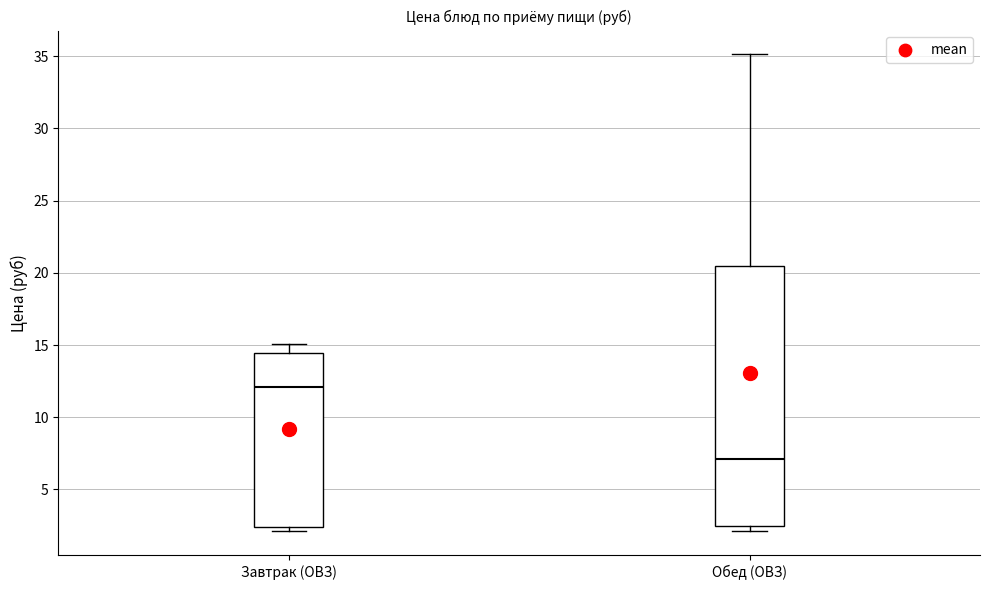

Which box's median line is the highest?

Завтрак (ОВЗ)